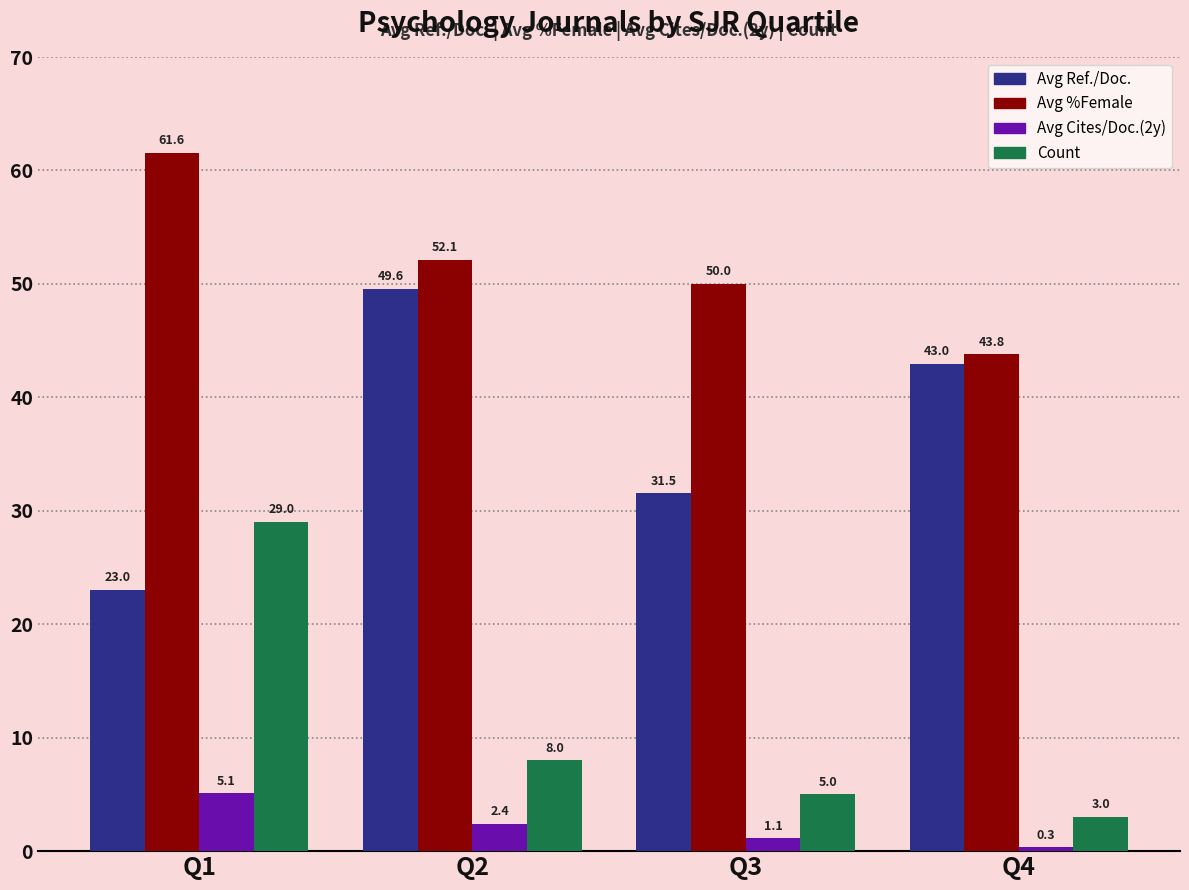

Reading right to left, list all the values displayed in this chart.

Avg Ref./Doc.: 43.0	31.5	49.6	23.0
Avg %Female: 43.8	50.0	52.1	61.6
Avg Cites/Doc.(2y): 0.3	1.1	2.4	5.1
Count: 3.0	5.0	8.0	29.0